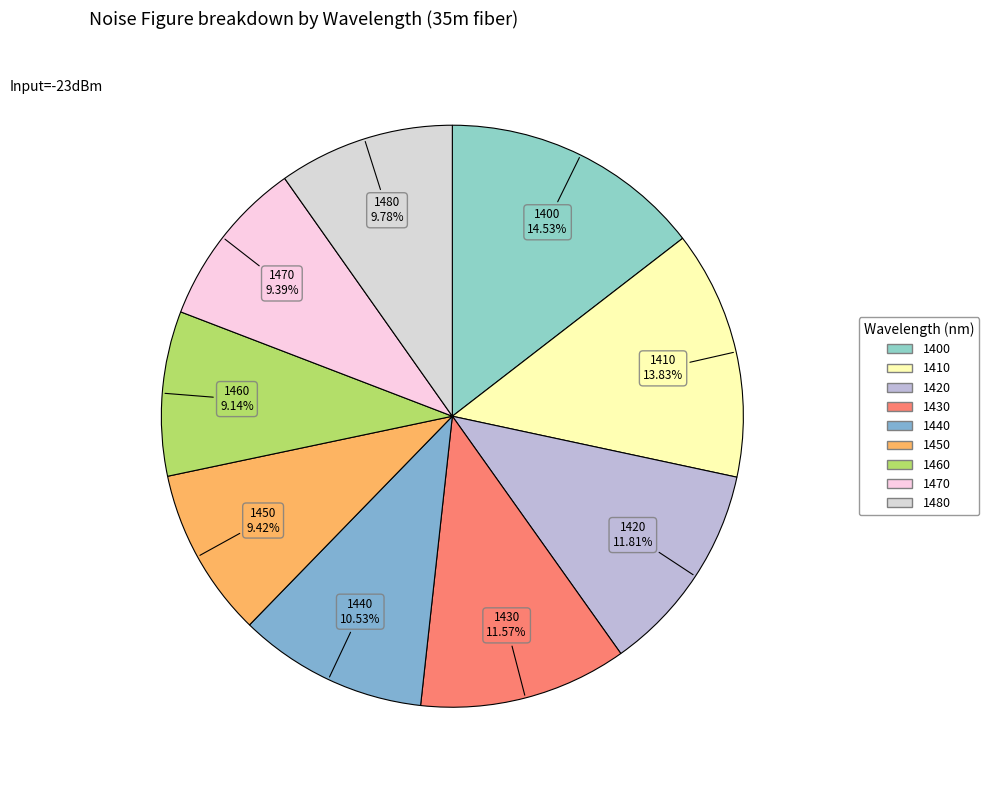

To the nearest percent, what is the difference between the largest and smallest slice percentages?

5%